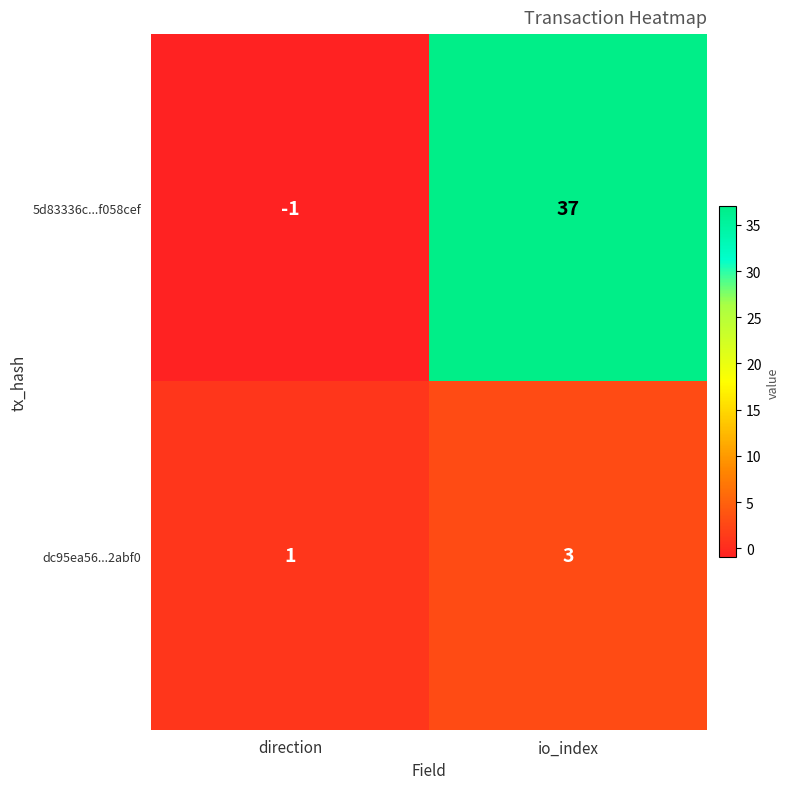

Rank the series by their maximum value, from highest to lowest.

5d83336c...f058cef, dc95ea56...2abf0